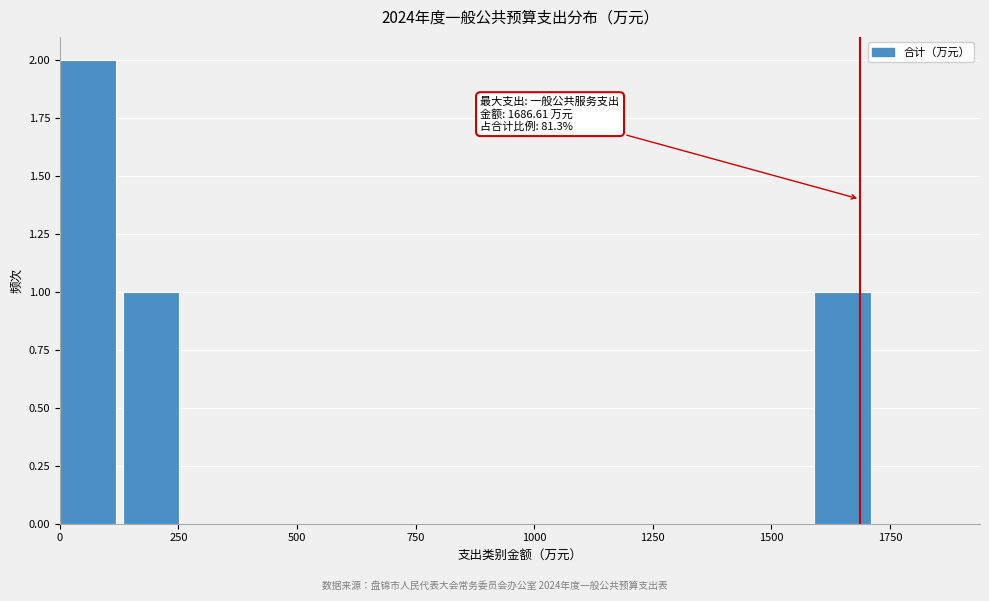

Read against the x-axis, roughly where is the centre of the tallest bar?

50